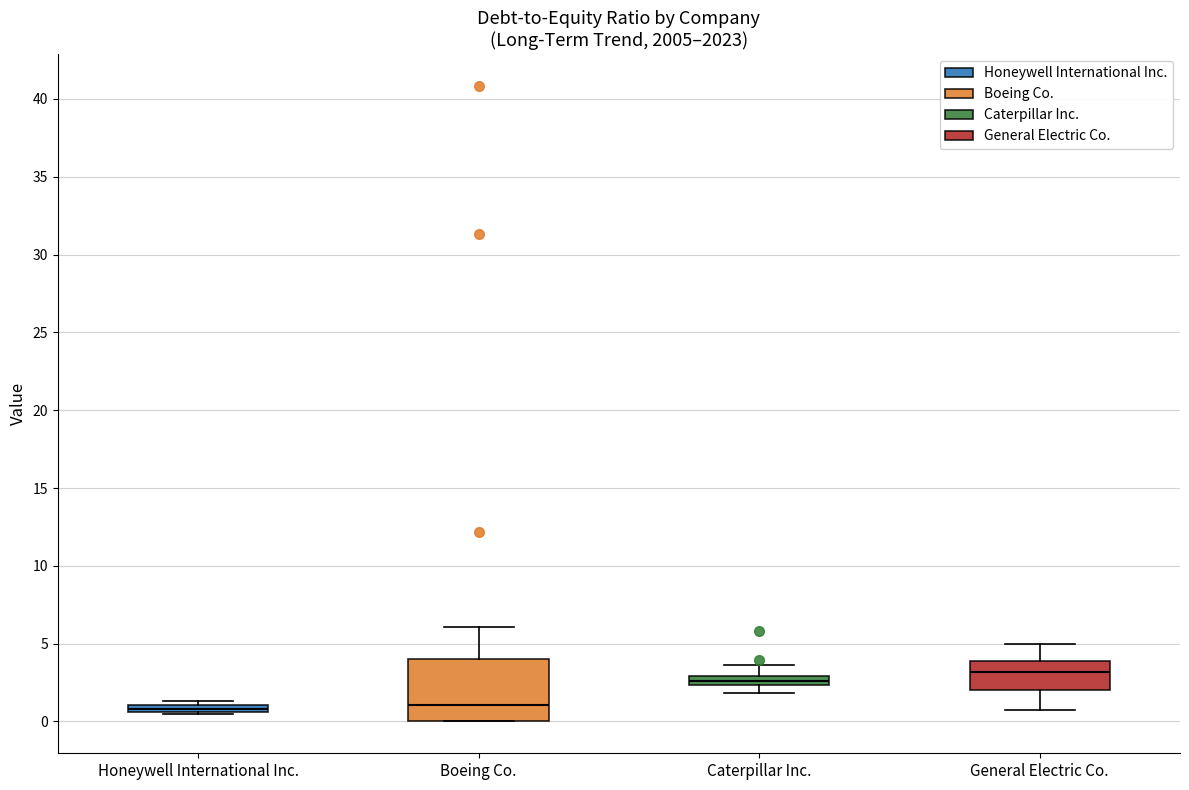

Where does the upper whisker of the box for Boeing Co. end on the y-axis? The values are not printed on the chart, so give them approximately, as read against the axis.

6.0